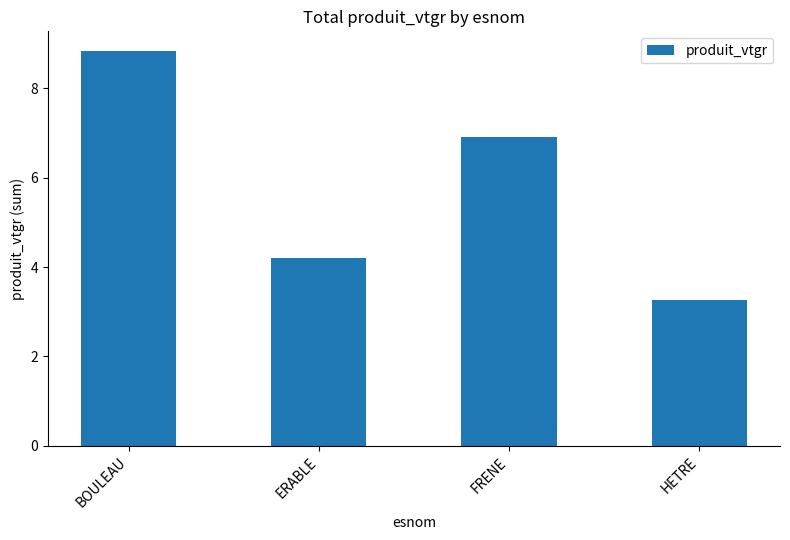

What is the change in value from BOULEAU to ERABLE?

-4.6